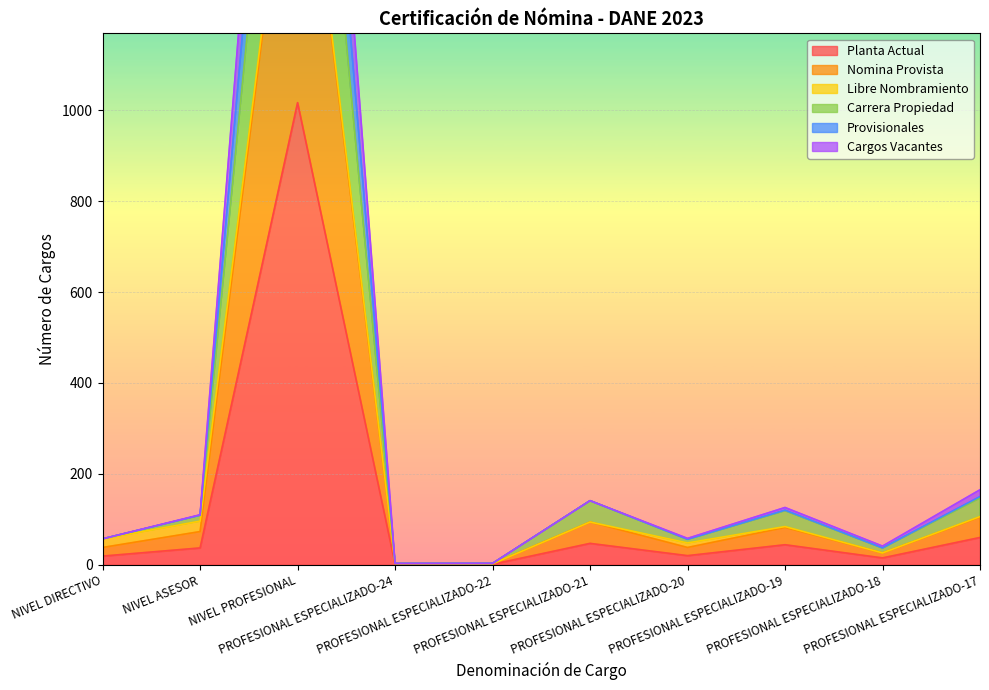

What is the difference between the maximum and second lowest values in the Cargos Vacantes series?

1779